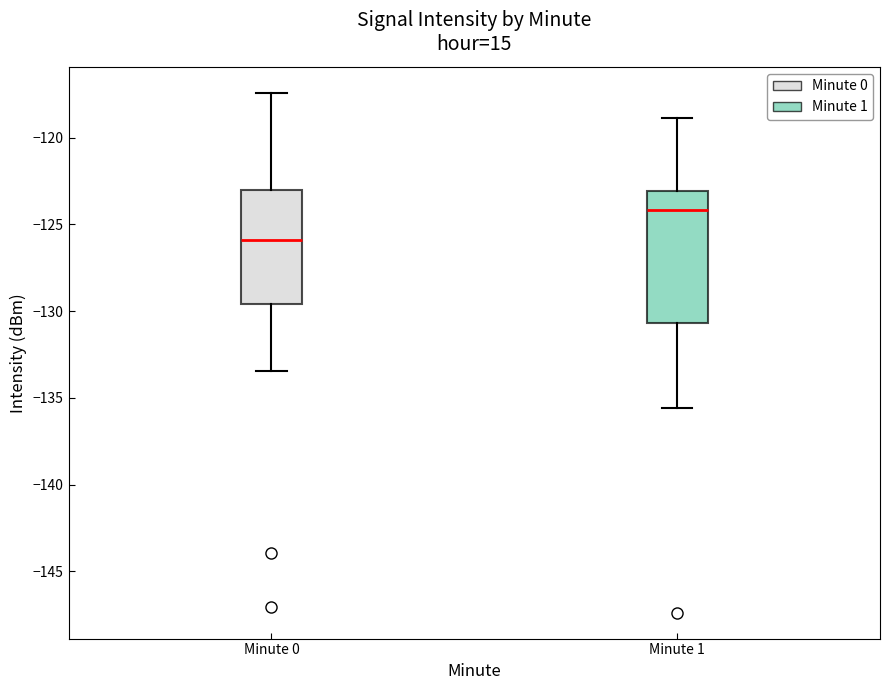

Where does the upper whisker of the box for Minute 0 end on the y-axis? The values are not printed on the chart, so give them approximately, as read against the axis.

-117.5